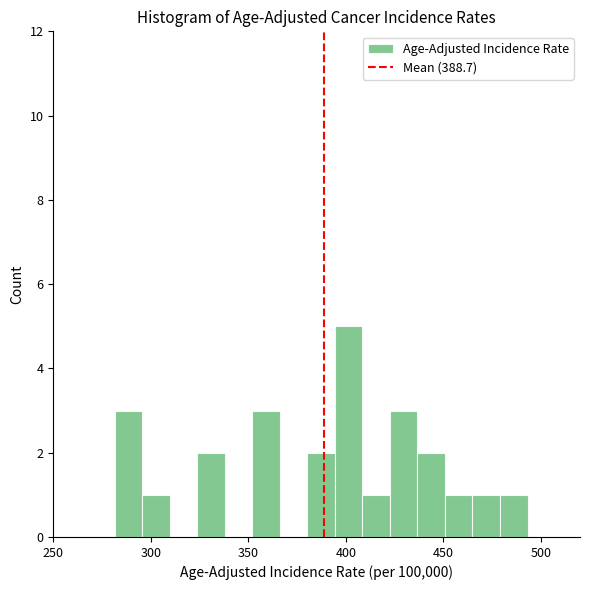

Around what value on the x-axis is the tallest bar? Give the approximate position of its centre, as read against the axis.

400